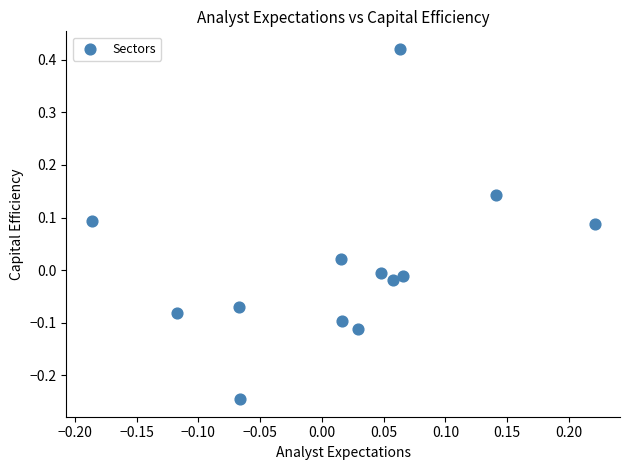

How many data points are displayed?

13